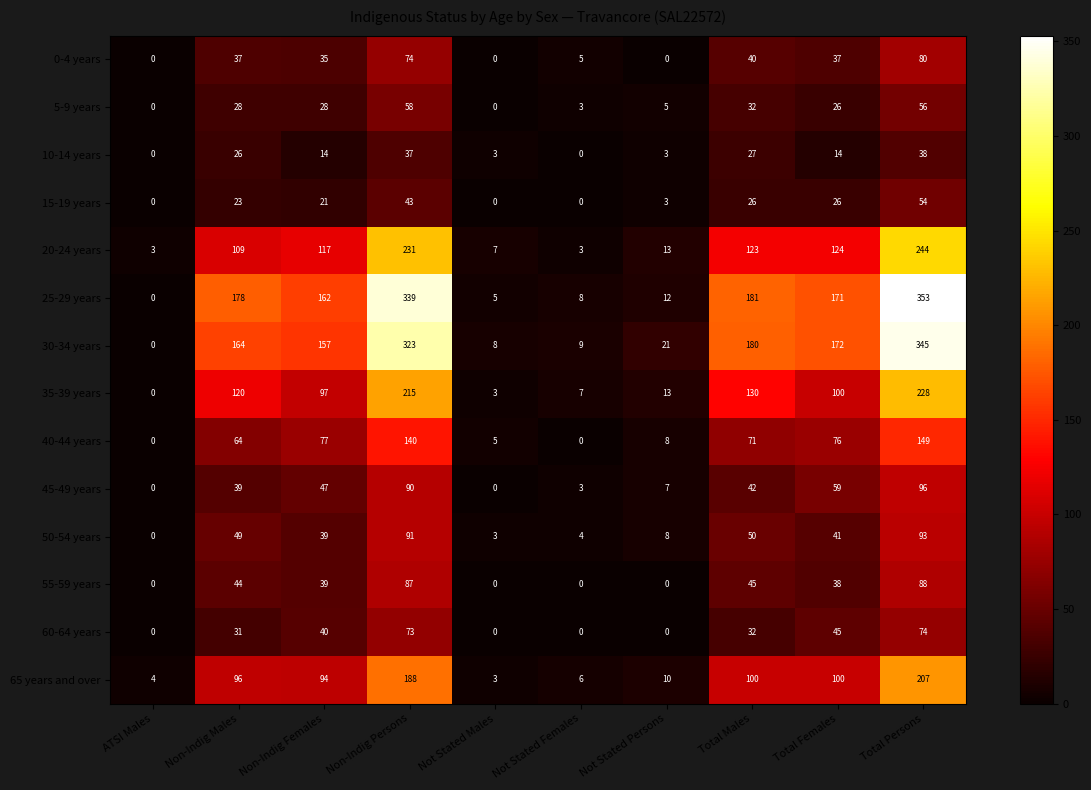

What is the sum of the 55-59 years values at Total Males and Non-Indig Persons?

132